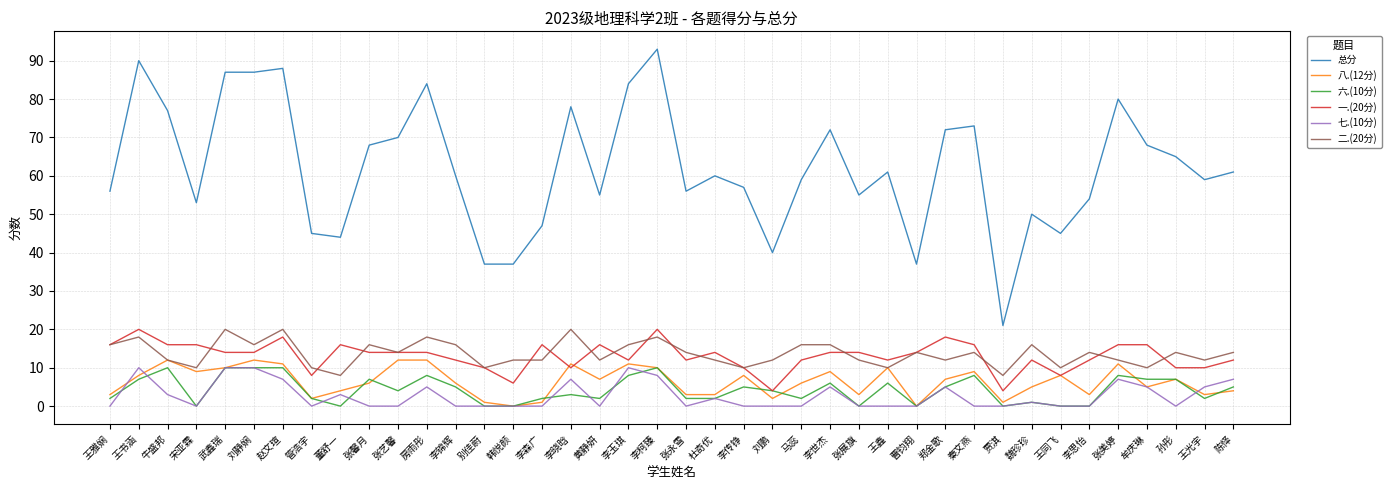

What position from the left is 张艺馨?

11